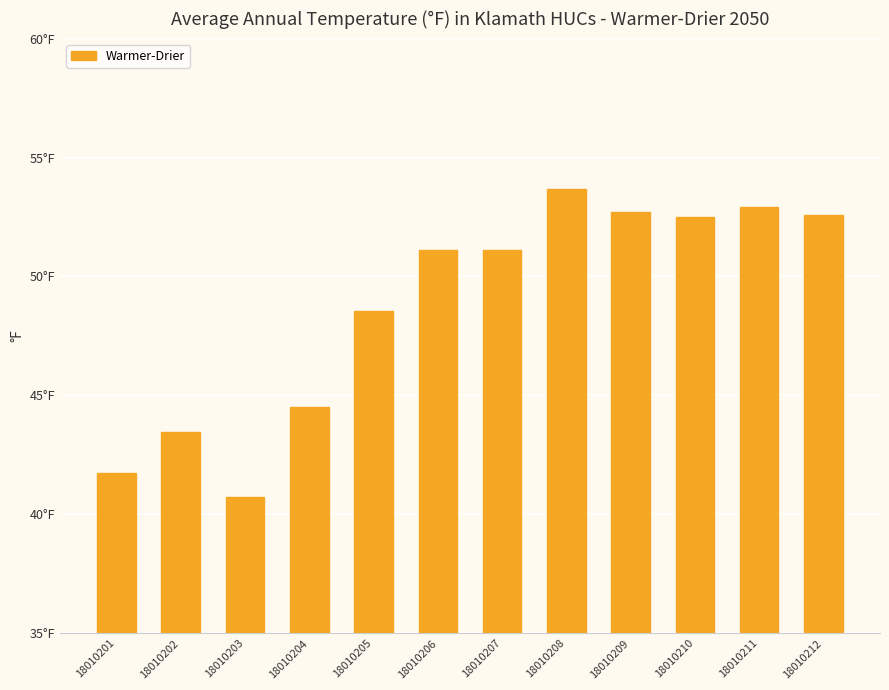

What is the maximum value shown in the chart?

53.7